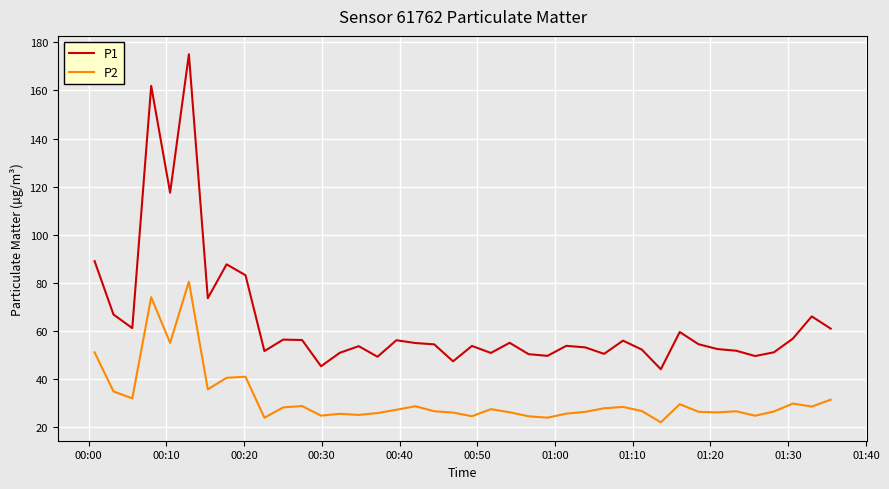

How many lines are shown in the chart?

2